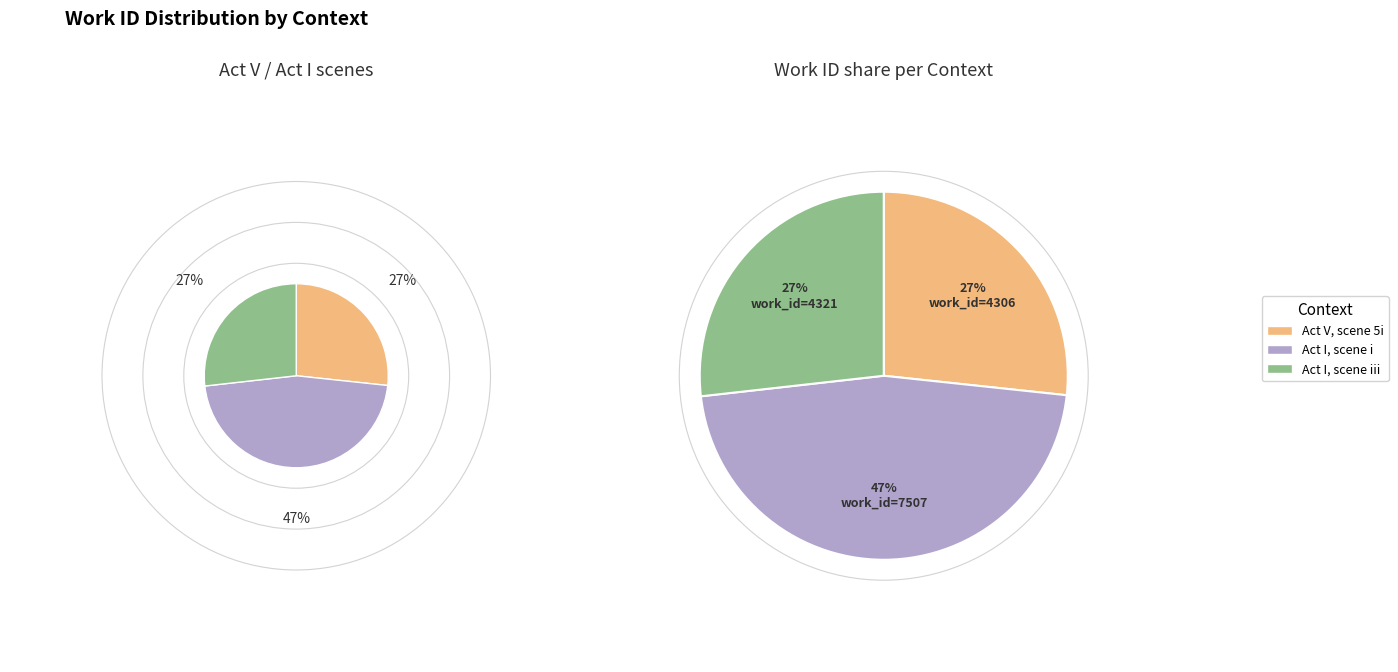

Is it true that Act I, scene i is 34% of the pie?

False